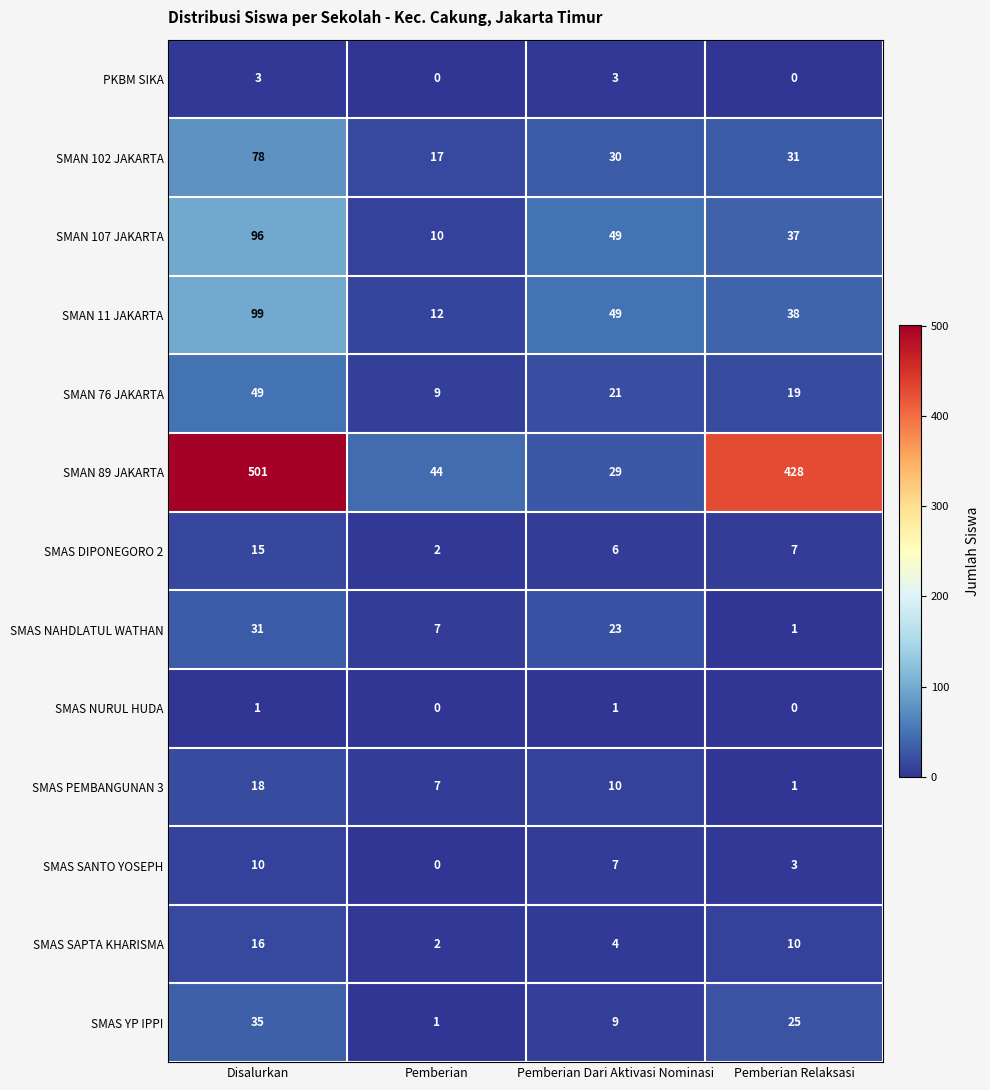

List the labels in order of SMAN 76 JAKARTA value, largest first.

Disalurkan, Pemberian Dari Aktivasi Nominasi, Pemberian Relaksasi, Pemberian